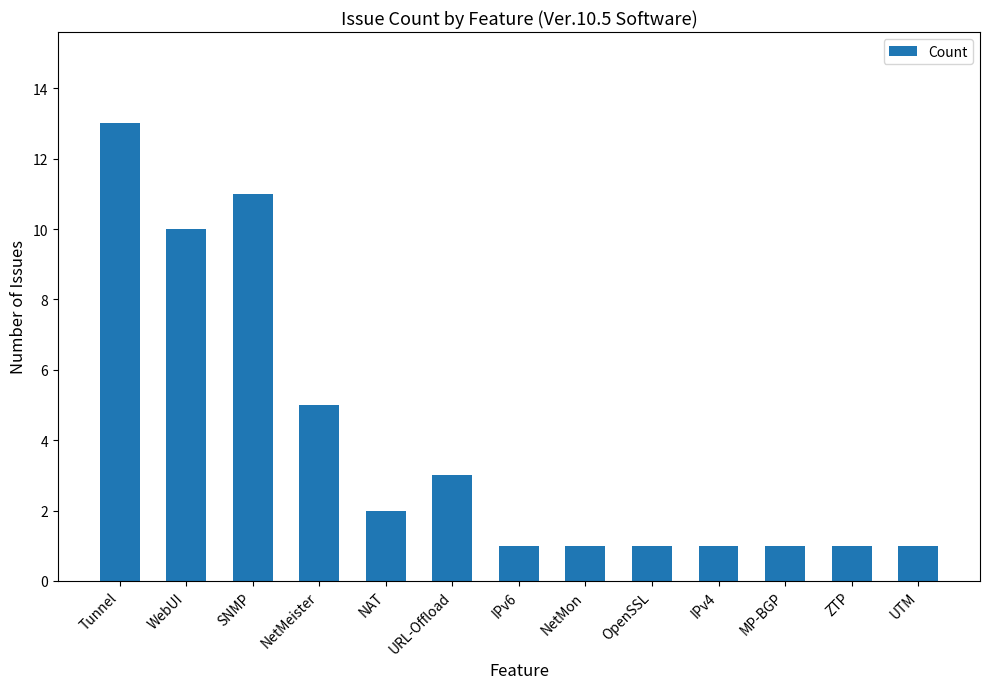

What is the maximum value shown in the chart?

13